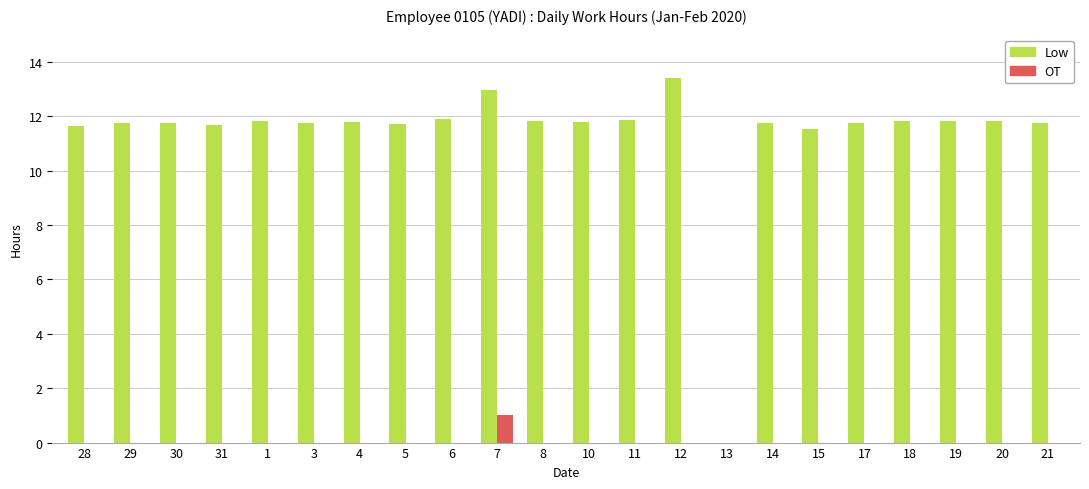

Read the Low value at 12.

13.4